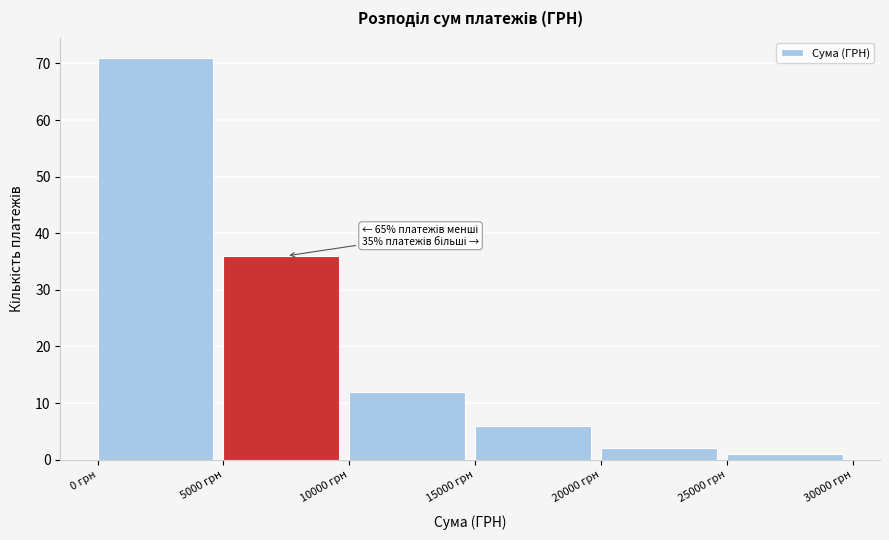

Which range on the x-axis has the tallest bar?

0 to 5000